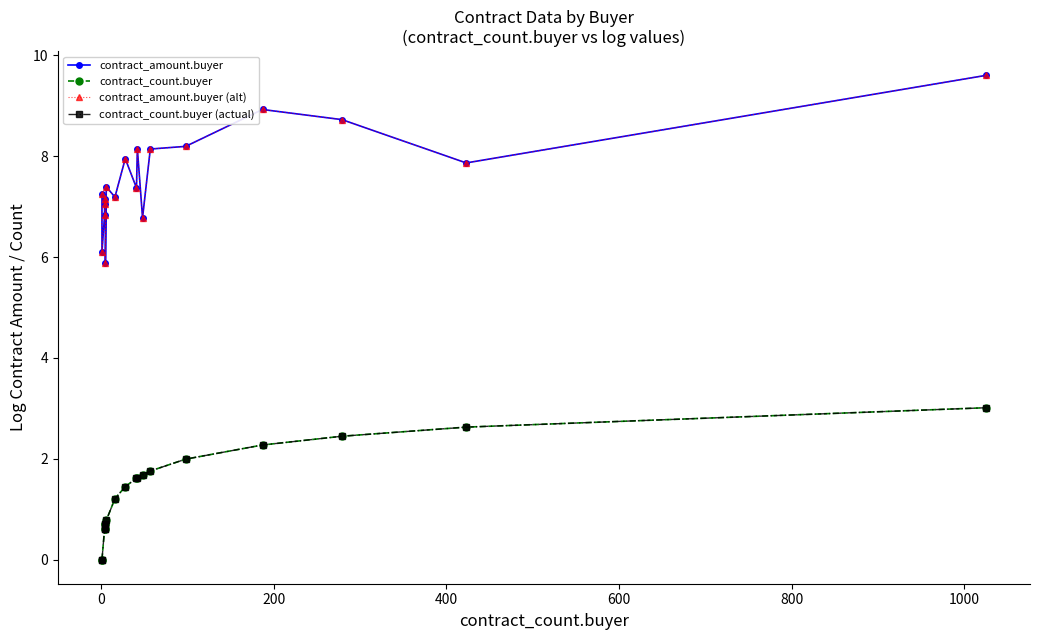

Which series has the largest total across all categories?

contract_amount.buyer